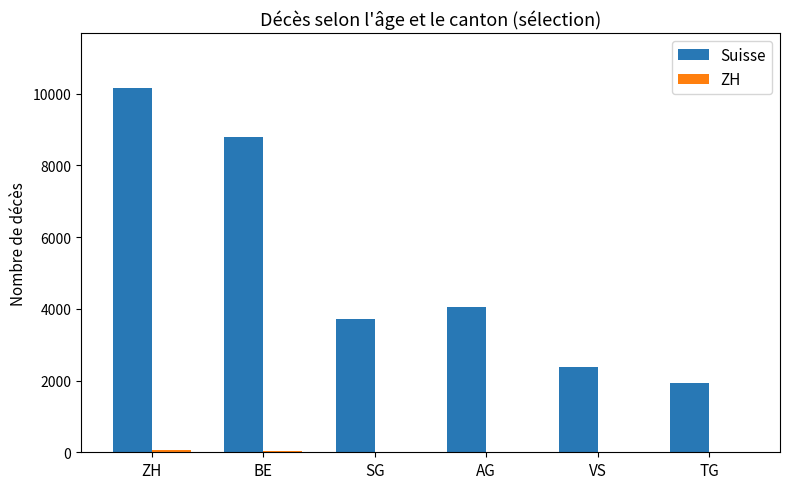

Which series has the largest total across all categories?

Suisse